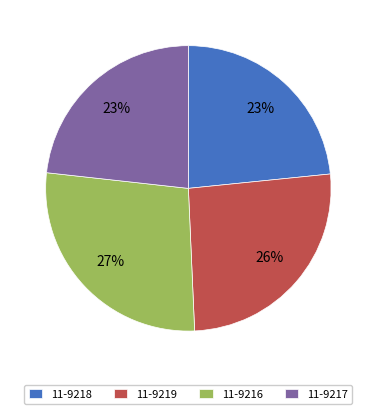

Is the sum of 11-9218 and 11-9219 greater than half?

No